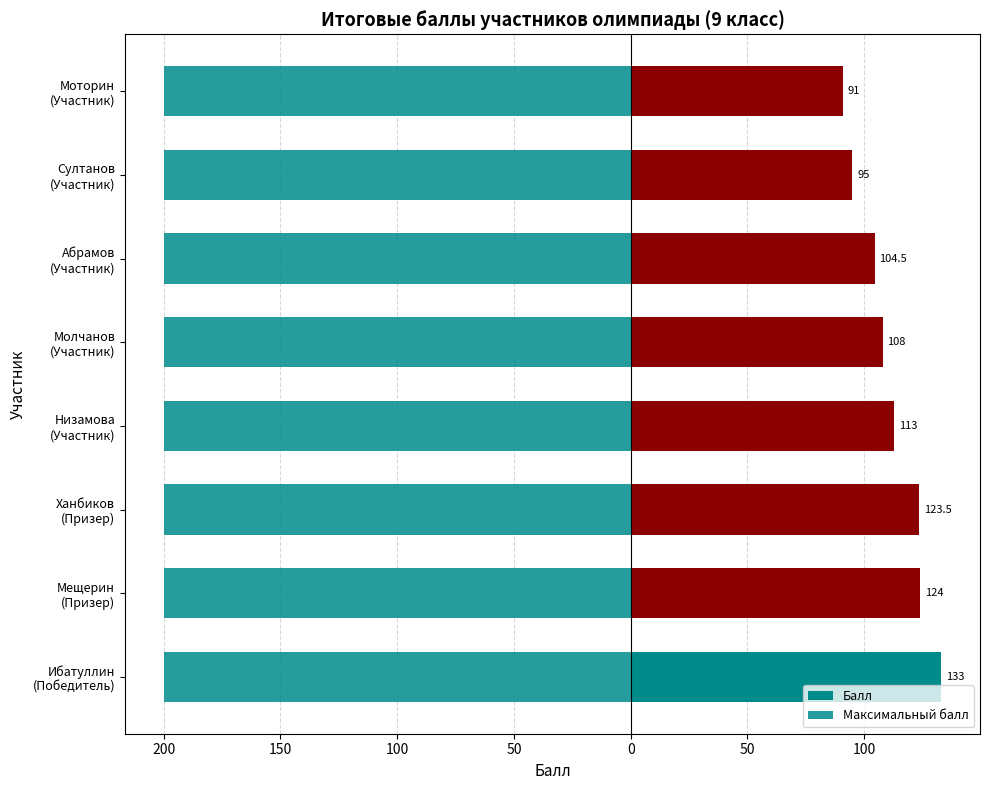

What is the maximum value shown in the chart?

133.0